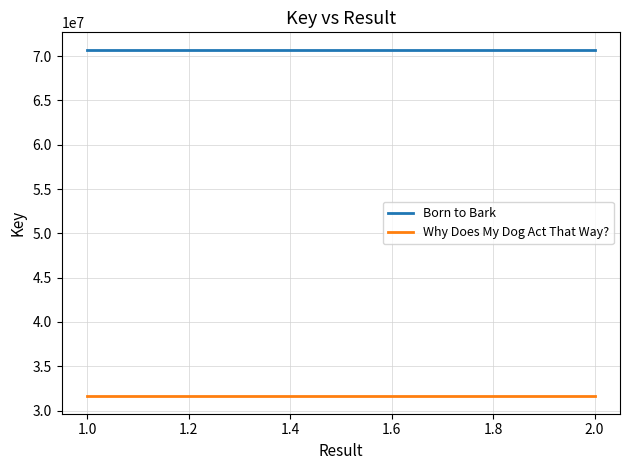

What is the sum of all Born to Bark values?

141455428